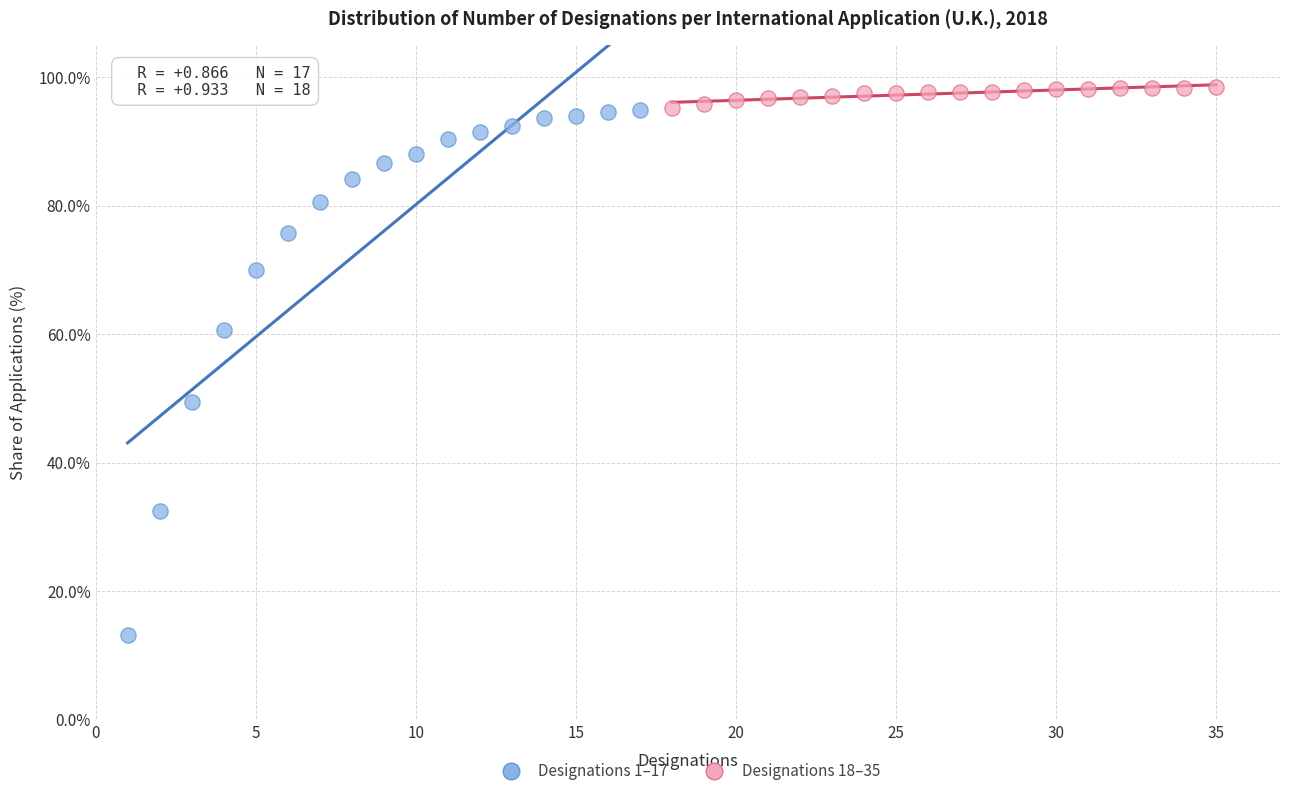

Which series has the largest Y range (max minus min)?

Designations 1–17